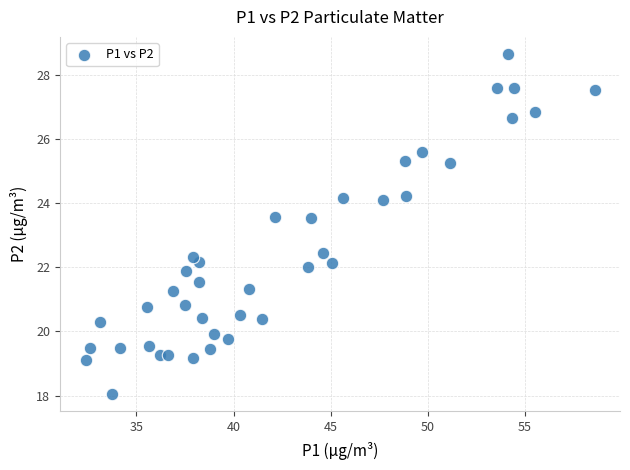

What is the range of Y values (max minus min)?

10.6